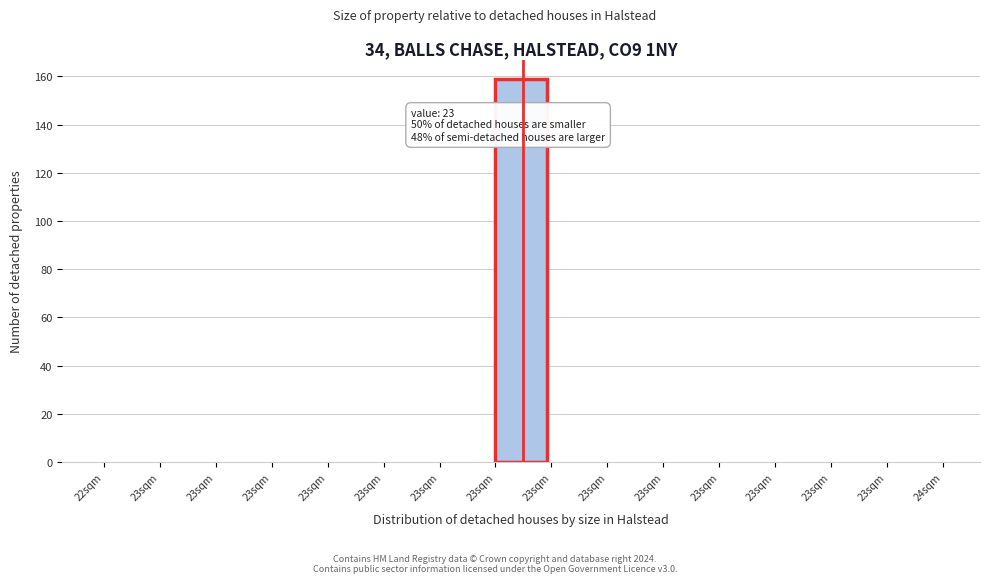

How many series are shown in this chart?

1